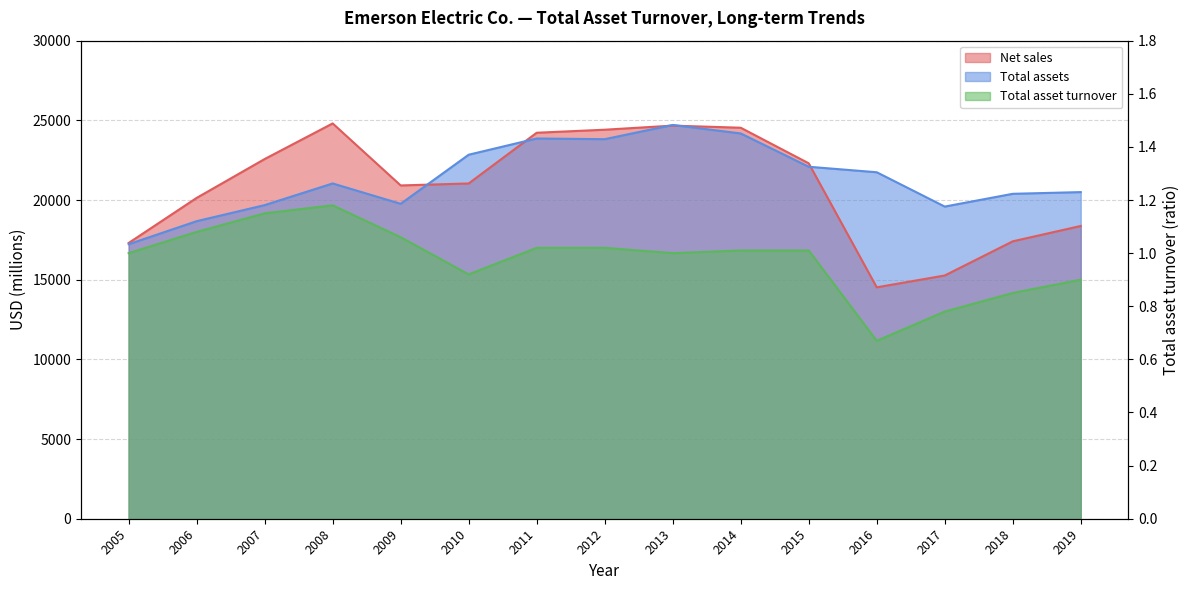

How many data points in Total asset turnover are above 1?

8